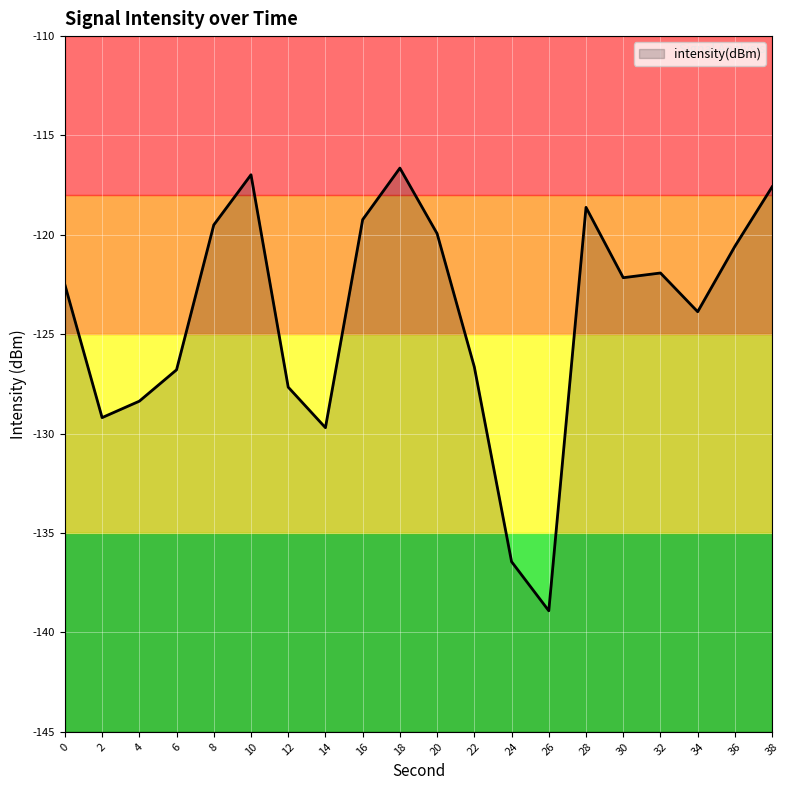

How many interior local valleys (lower than both neighbors) does the data have?

5